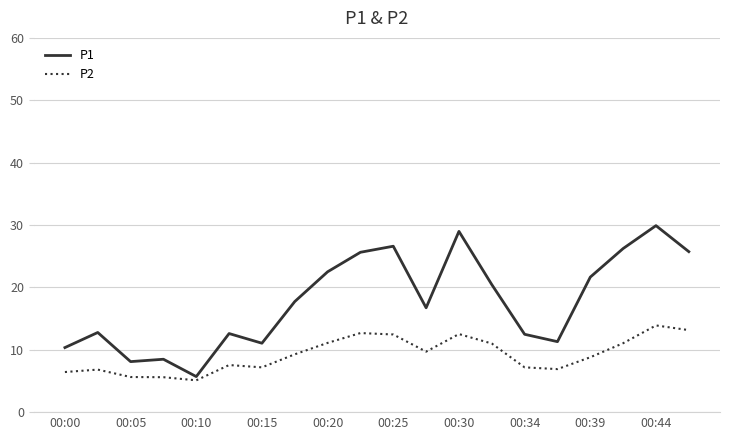

List the series in order of their overall mean, lowest first.

P2, P1